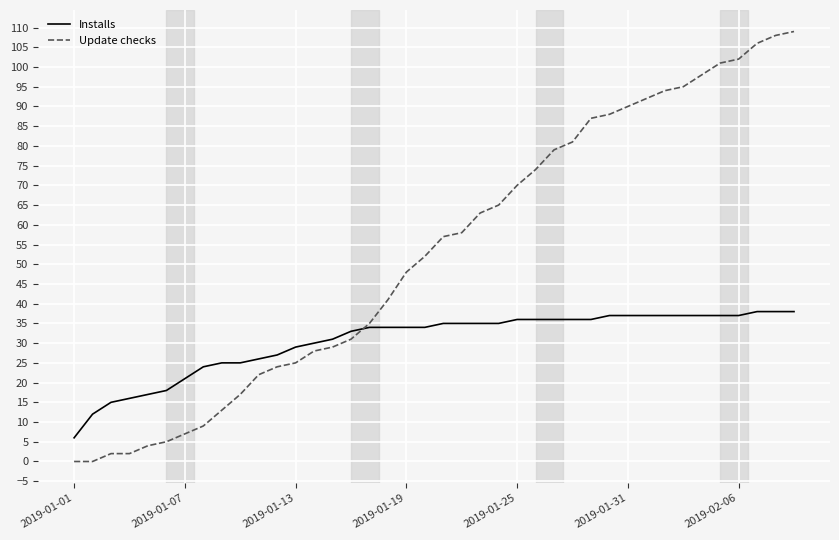

What is the maximum value shown in the chart?

109